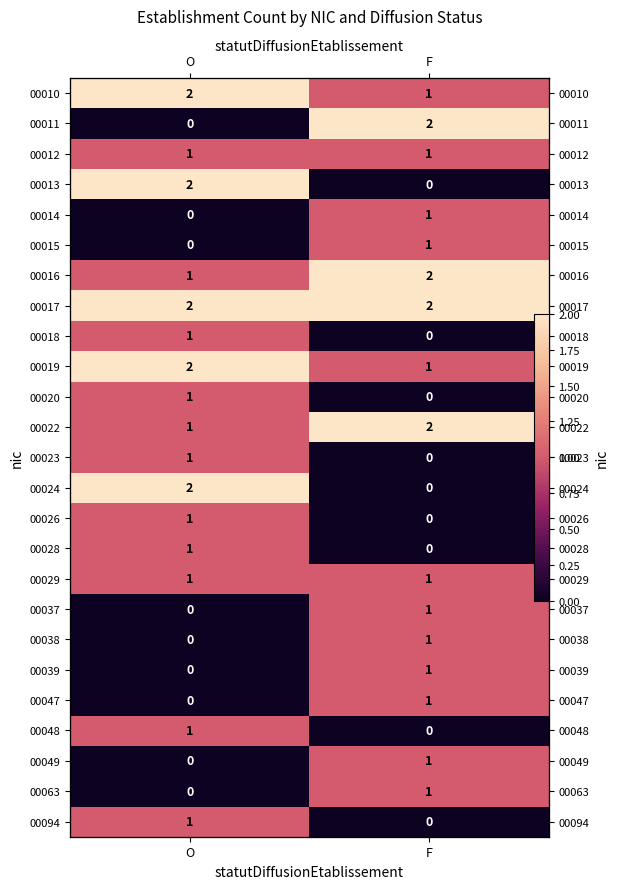

Rank the categories by 00018 value from highest to lowest.

O, F